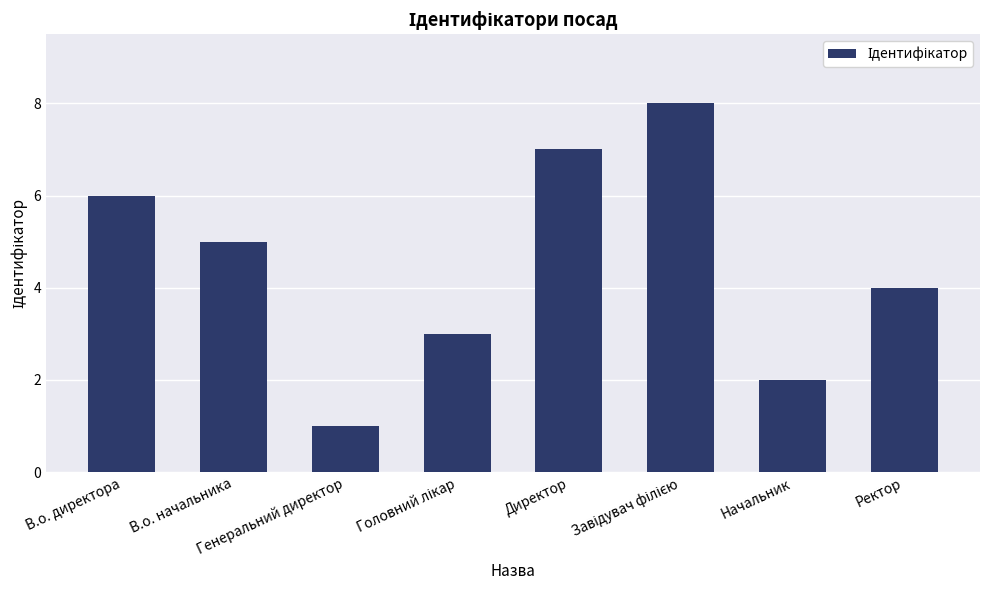

What is the sum of all values?

36